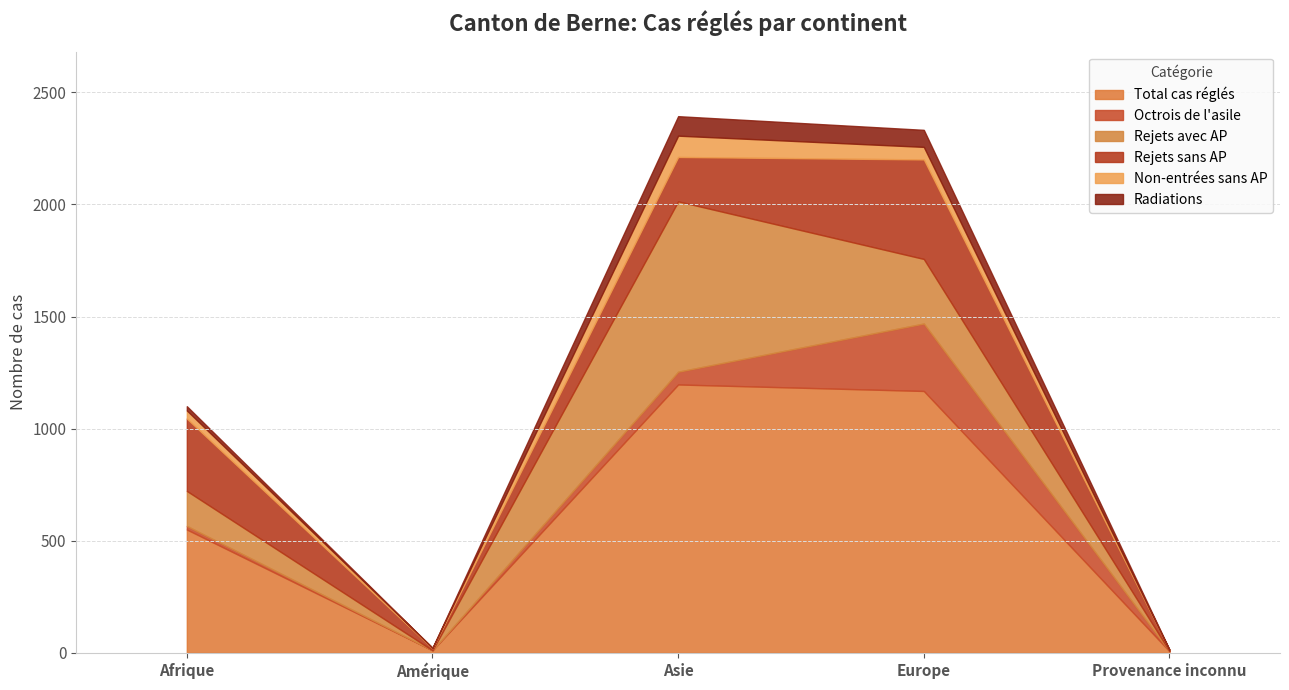

Is it true that Rejets sans AP equals 444 at Europe?

True